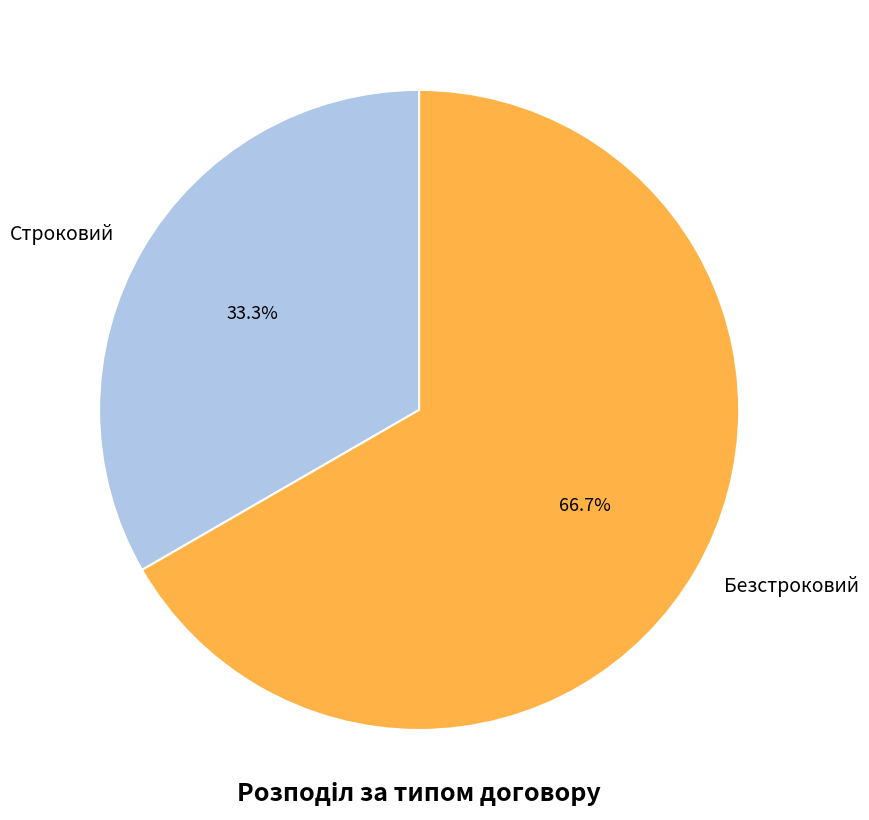

What percentage is the Безстроковий slice, to the nearest percent?

67%